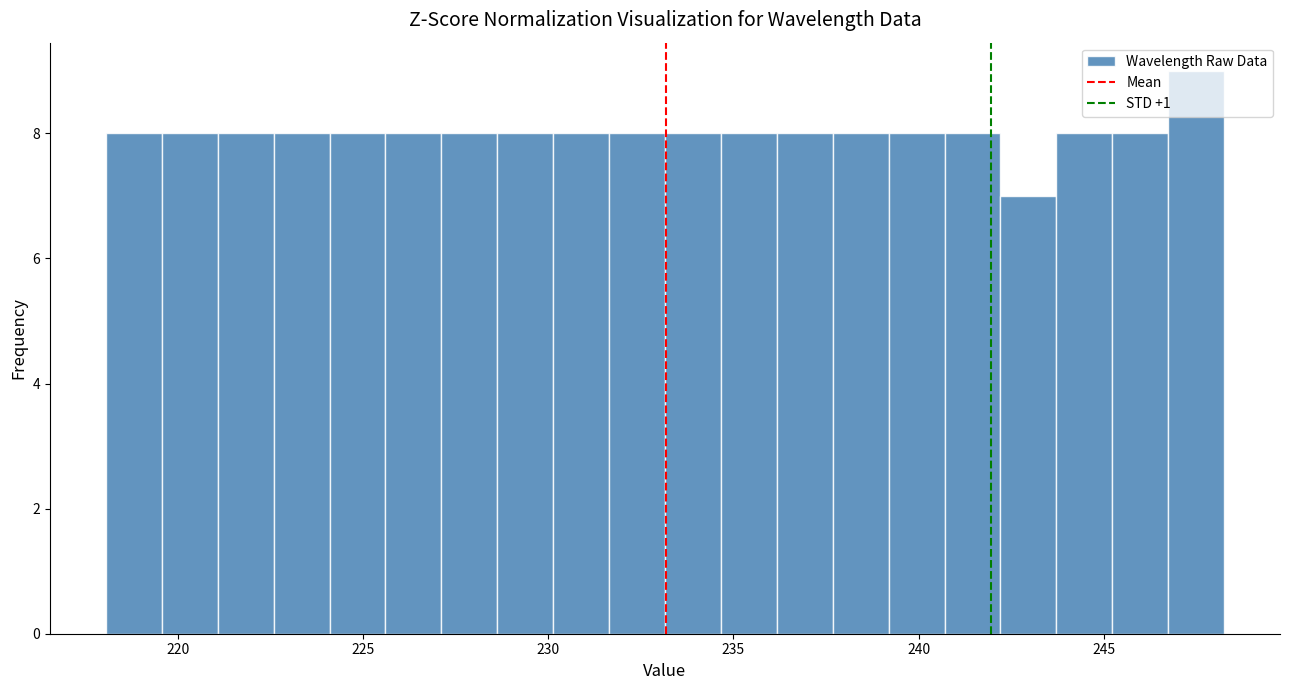

Around what value on the x-axis is the tallest bar? Give the approximate position of its centre, as read against the axis.

247.5